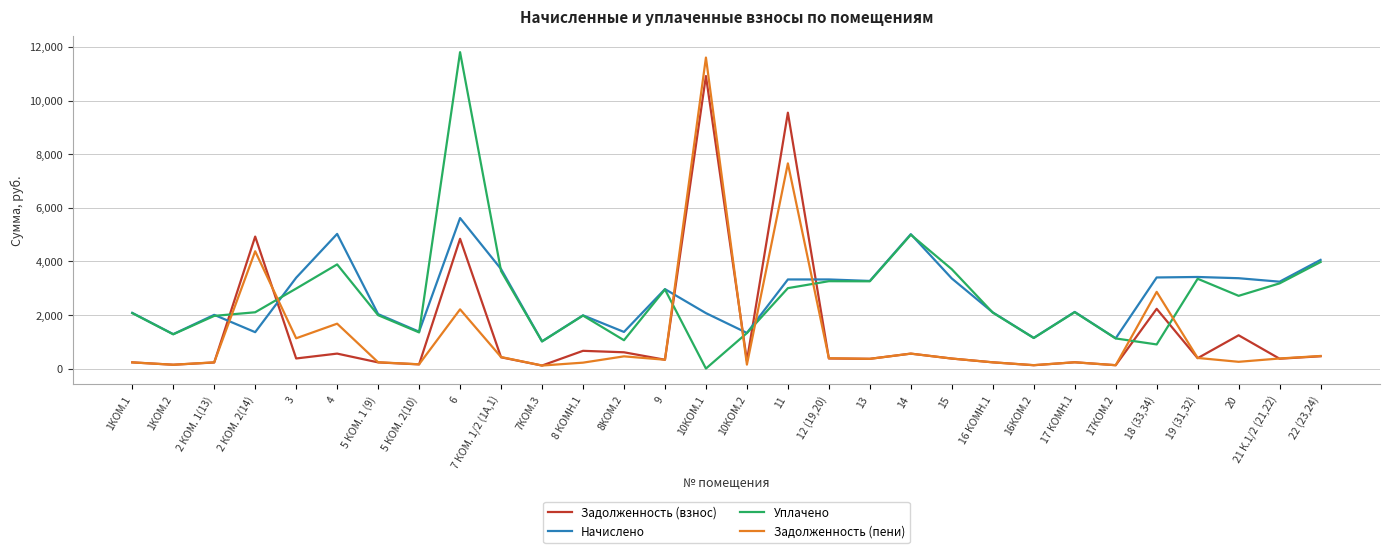

Read the Задолженность (пени) value at 8 КОМН.1.

220.6